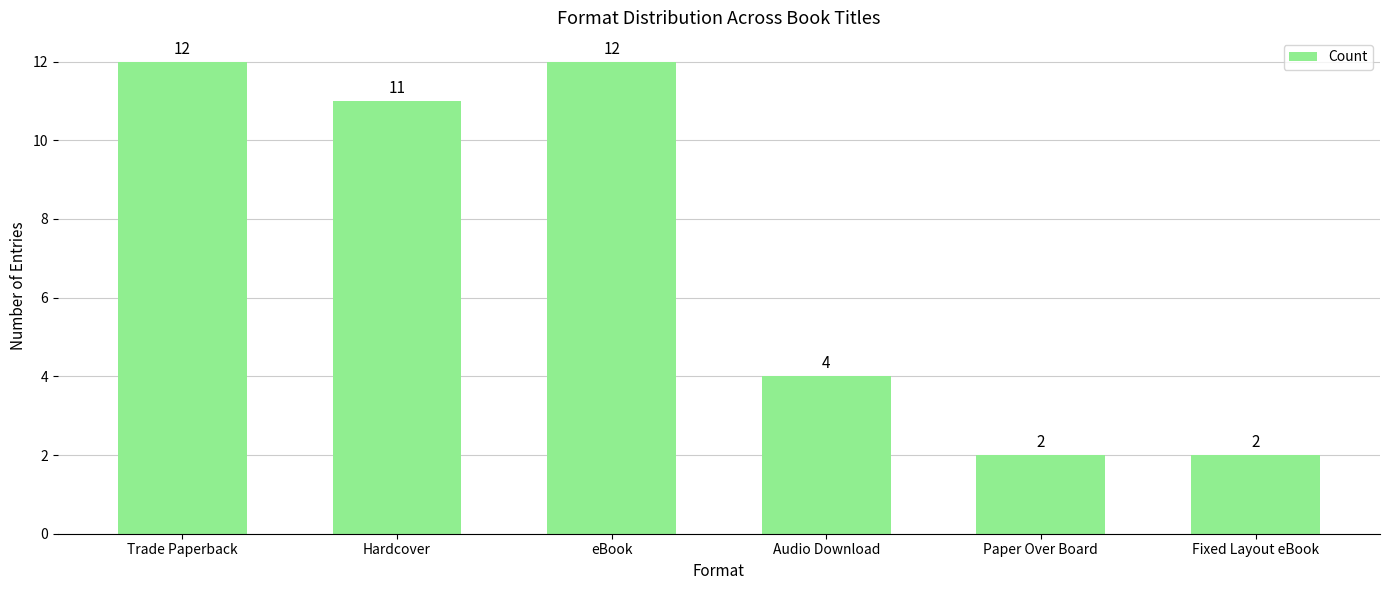

What is the sum of all values?

43